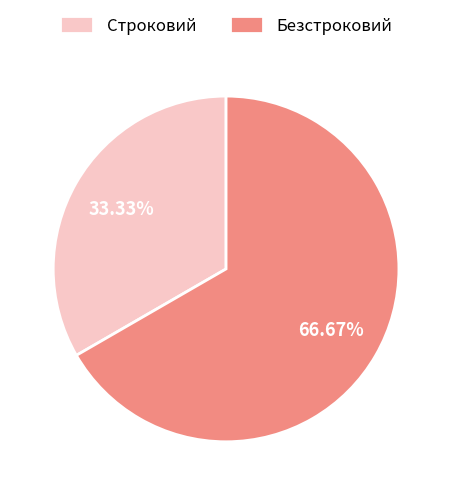

Which slice is the smallest?

Строковий